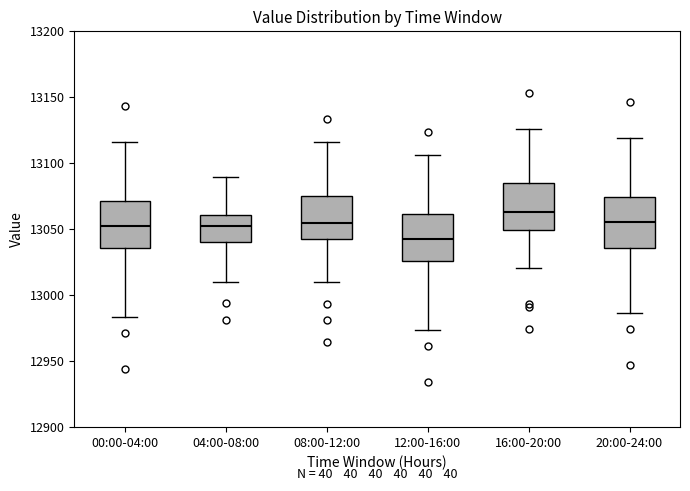

Reading left to right, read every box against the y-axis: the position of its median line, the range the box covers, and the ends of its whiskers. The values are not printed on the chart, so give them approximately, as read against the axis.

00:00-04:00: median 13050, box 13035 to 13070, whiskers 12985 to 13115
04:00-08:00: median 13050, box 13040 to 13060, whiskers 13010 to 13090
08:00-12:00: median 13055, box 13040 to 13075, whiskers 13010 to 13115
12:00-16:00: median 13040, box 13025 to 13060, whiskers 12975 to 13105
16:00-20:00: median 13065, box 13050 to 13085, whiskers 13020 to 13125
20:00-24:00: median 13055, box 13035 to 13075, whiskers 12985 to 13120